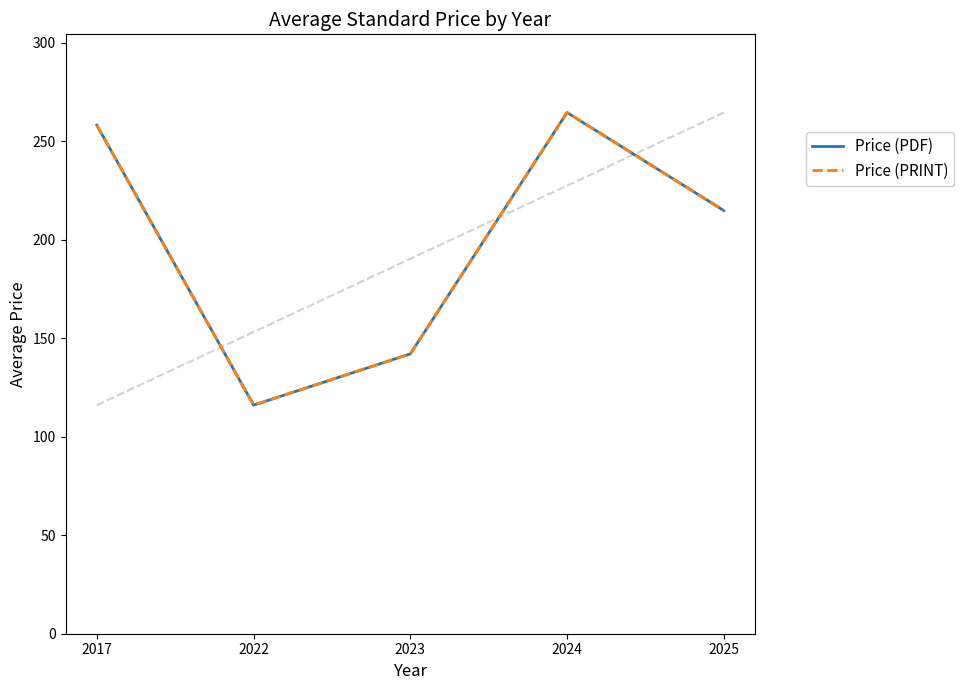

What is the lowest value of the Price (PRINT) series?

116.0